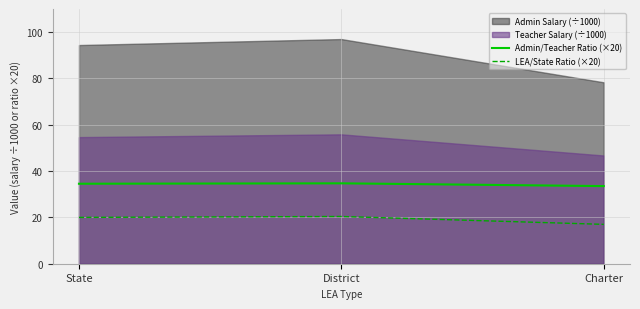

How many values in the Admin/Teacher Ratio (×20) series are below 34?

1